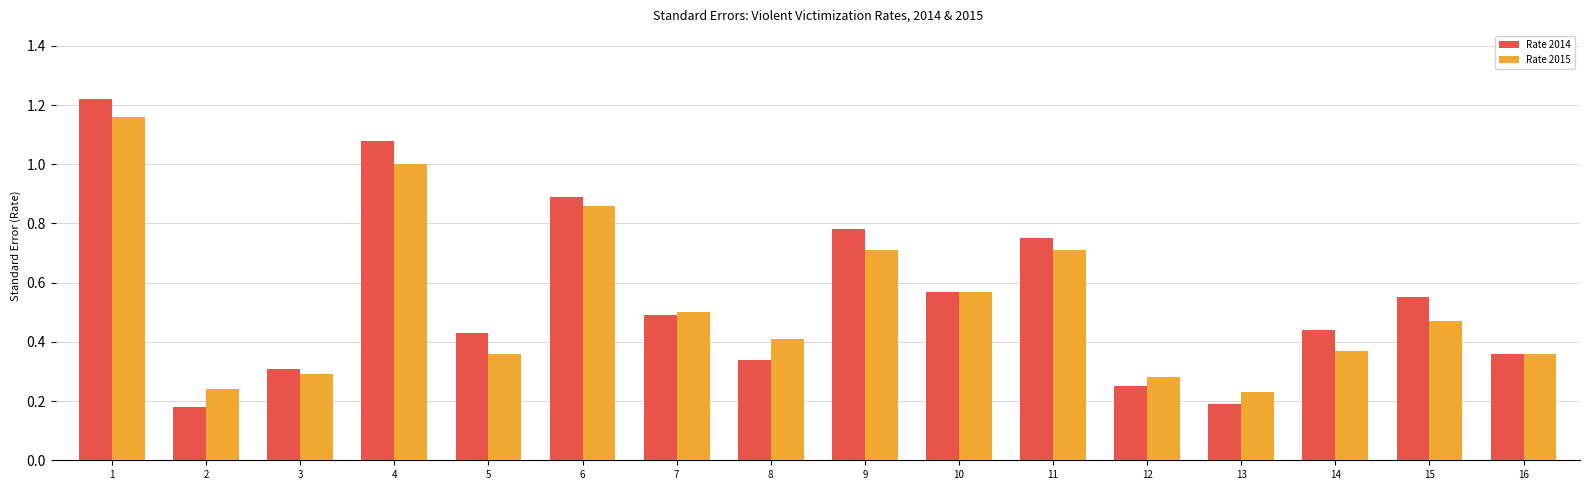

At which category is the sum across all series the highest?

1